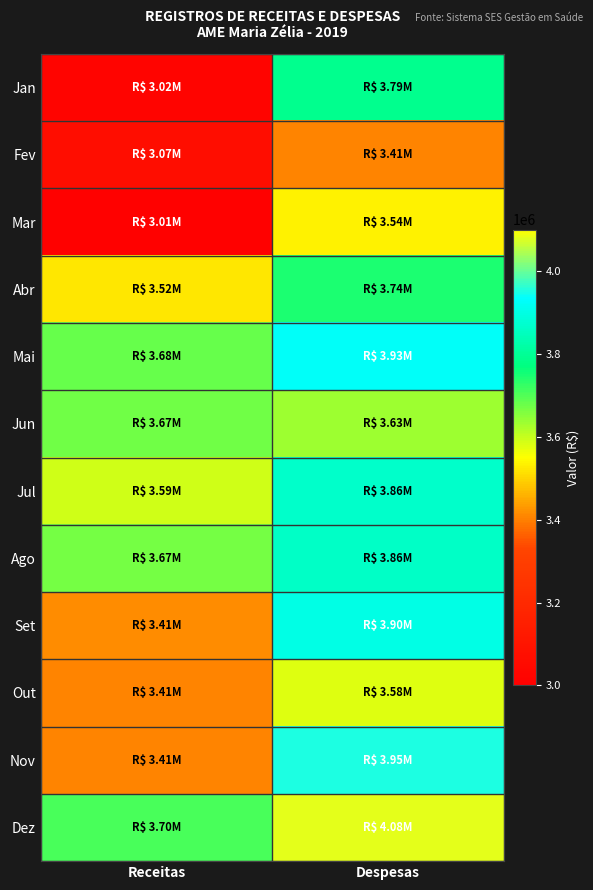

At which category is the sum across all series the highest?

Despesas